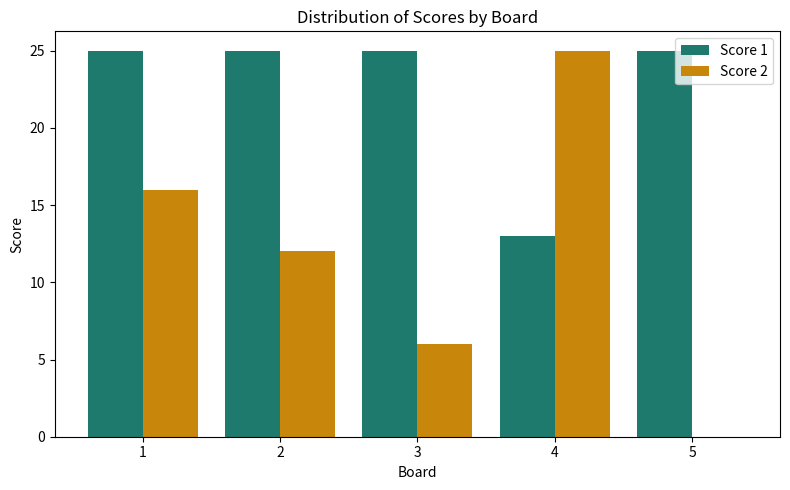

What is the sum of the Score 2 values at 5 and 4?

25